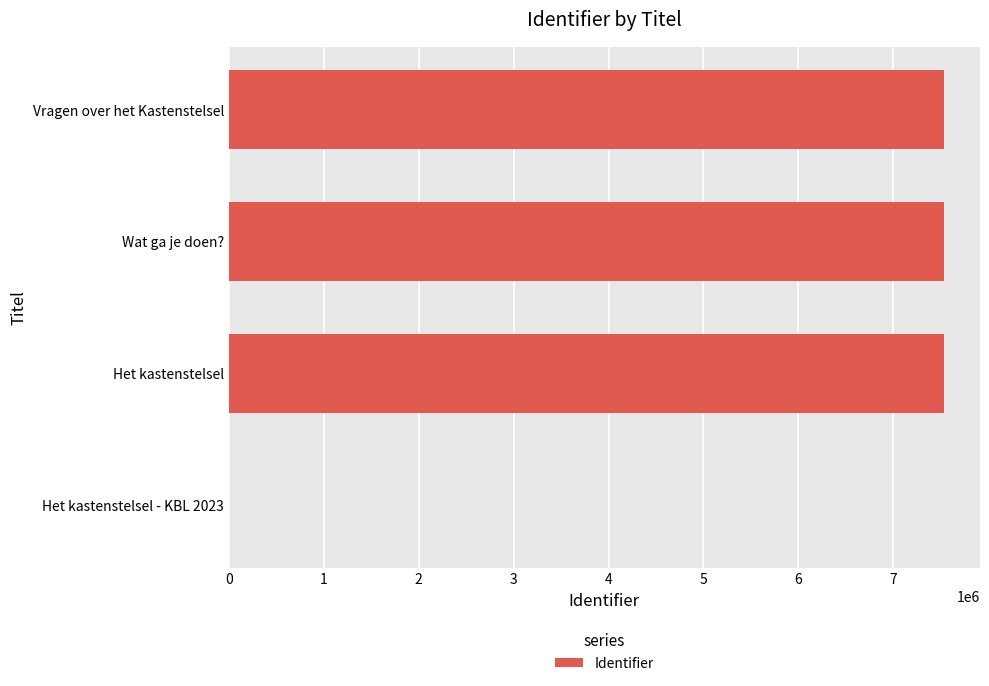

What is the sum of all values?

22610032